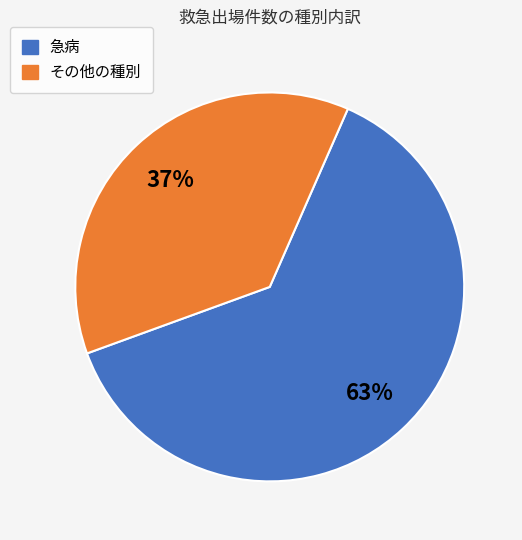

Does any single category account for the majority?

Yes